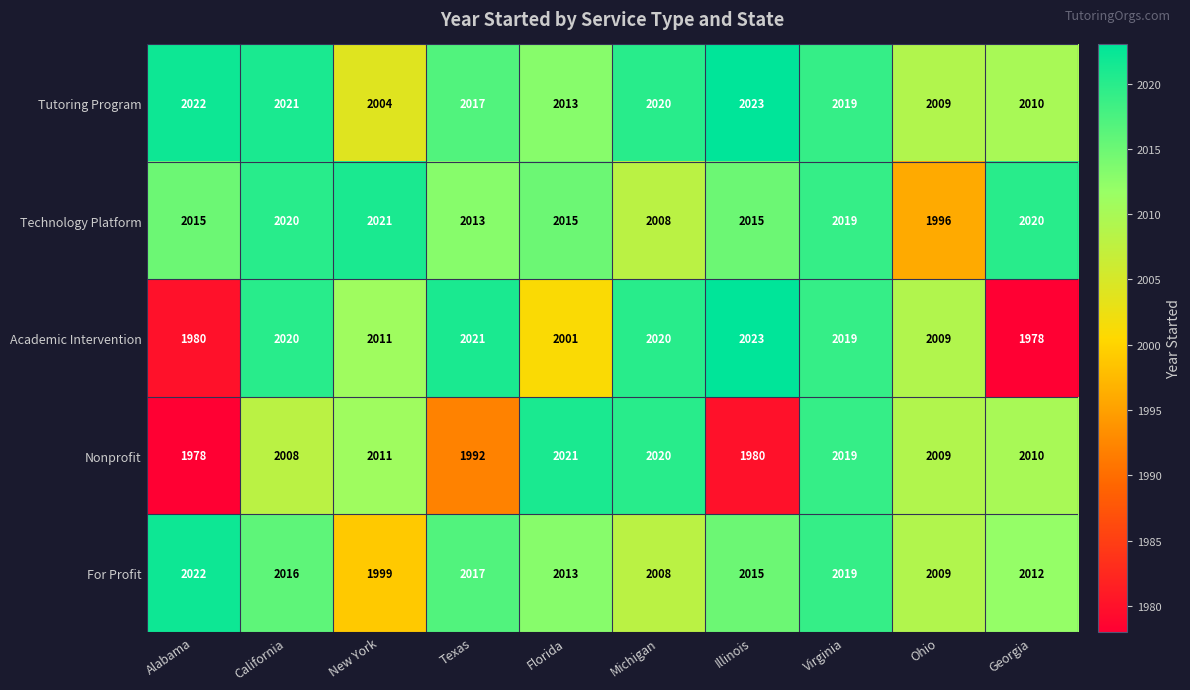

What is the approximate value of Nonprofit at Alabama, to the nearest 5?

1980